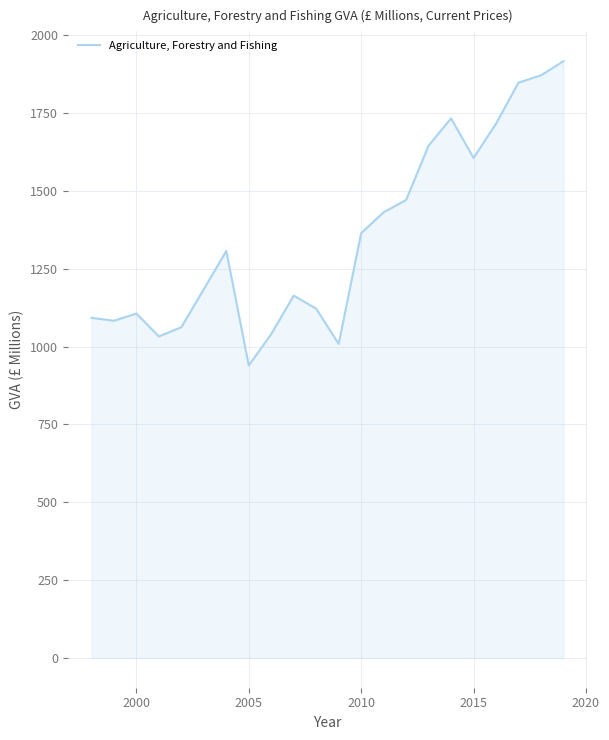

What is the minimum value shown in the chart?

939.6